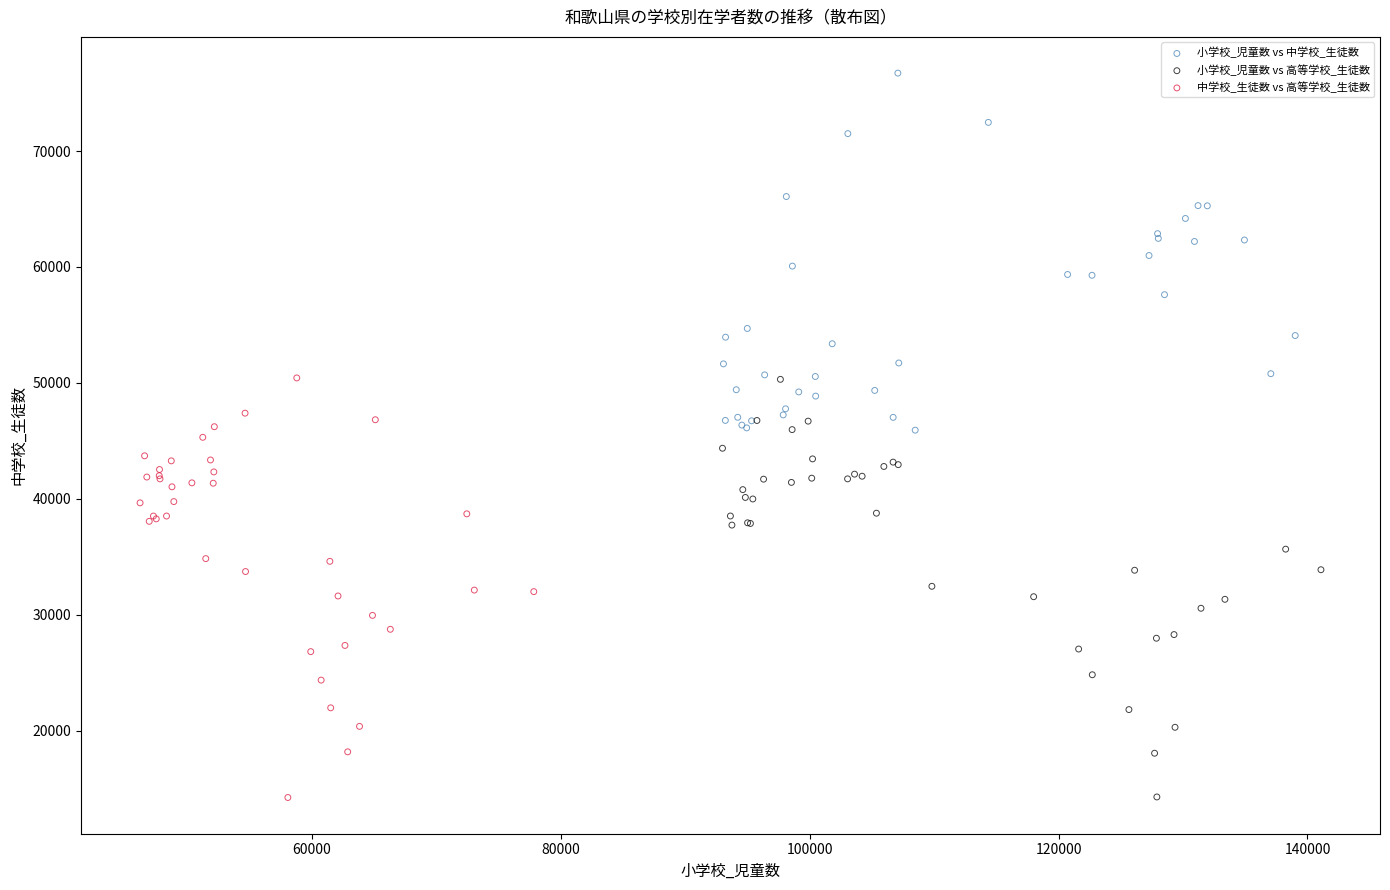

Which series contains the highest Y value?

小学校_児童数 vs 中学校_生徒数